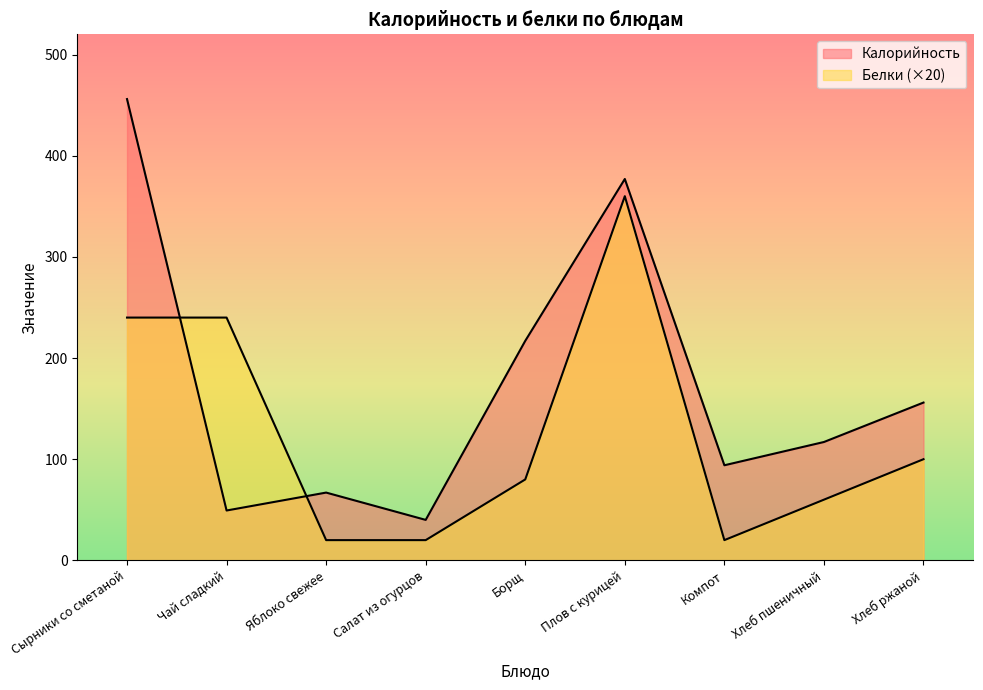

At which label is Калорийность closest to 248?

Борщ